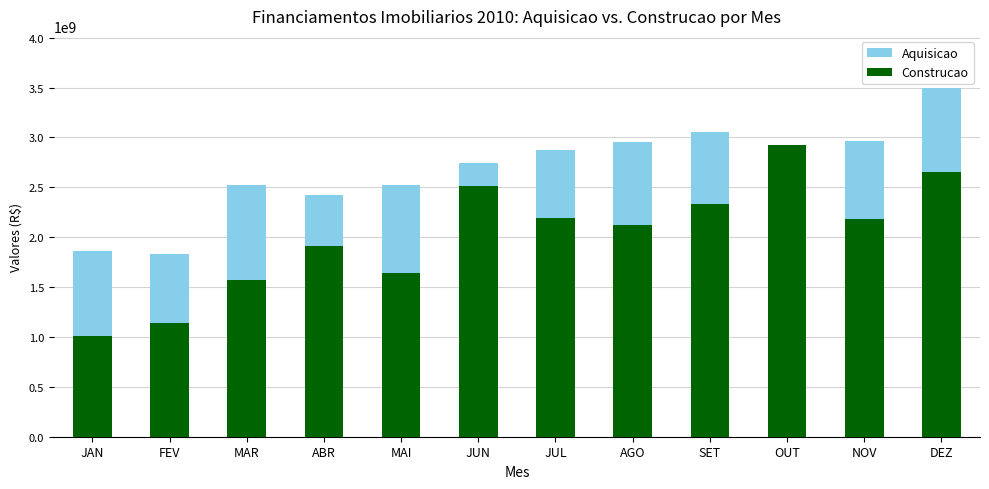

Between MAR and FEV, which is larger?

MAR